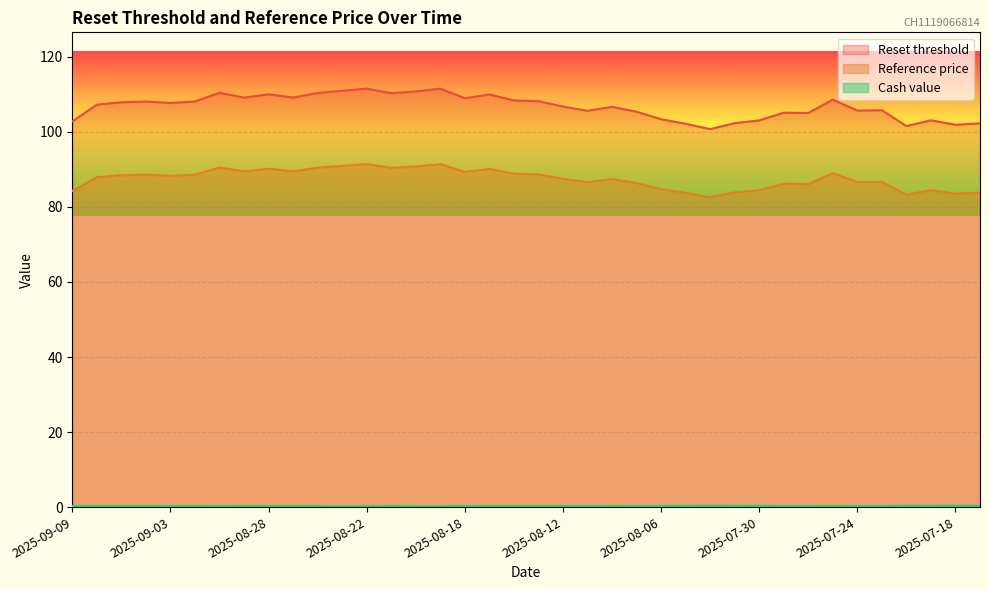

What is the difference between the Reference price values at 2025-07-29 and 2025-08-12?

1.3